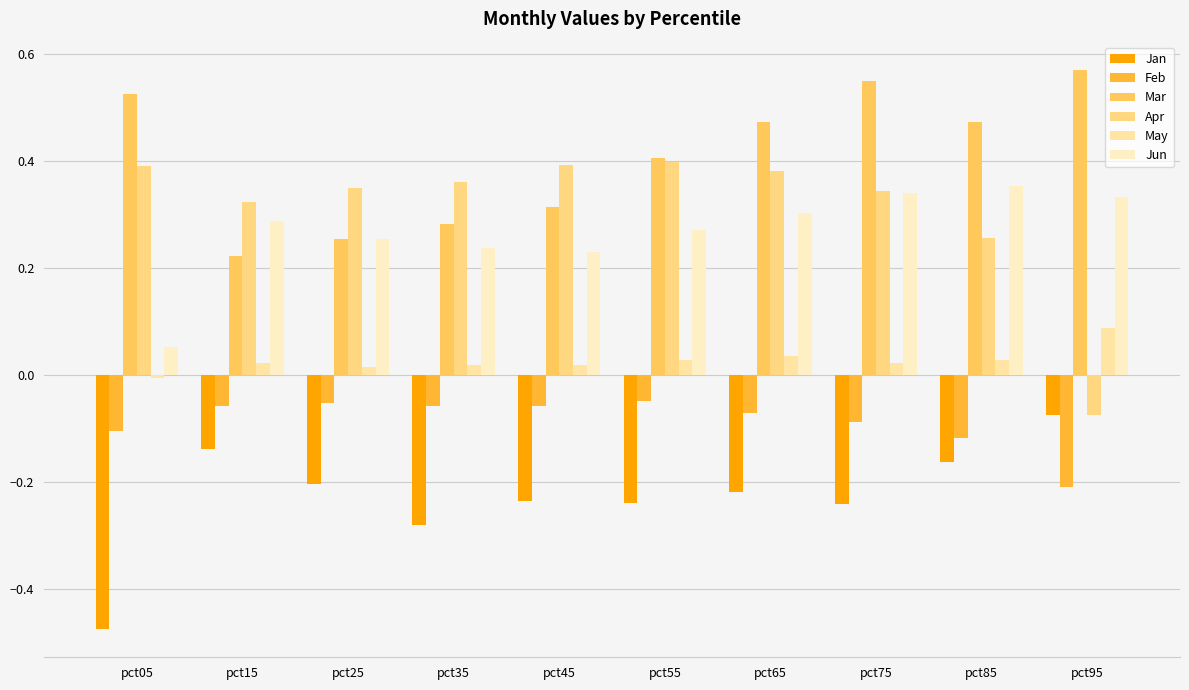

True or false: Mar has a value of 0.2 at pct15.

True